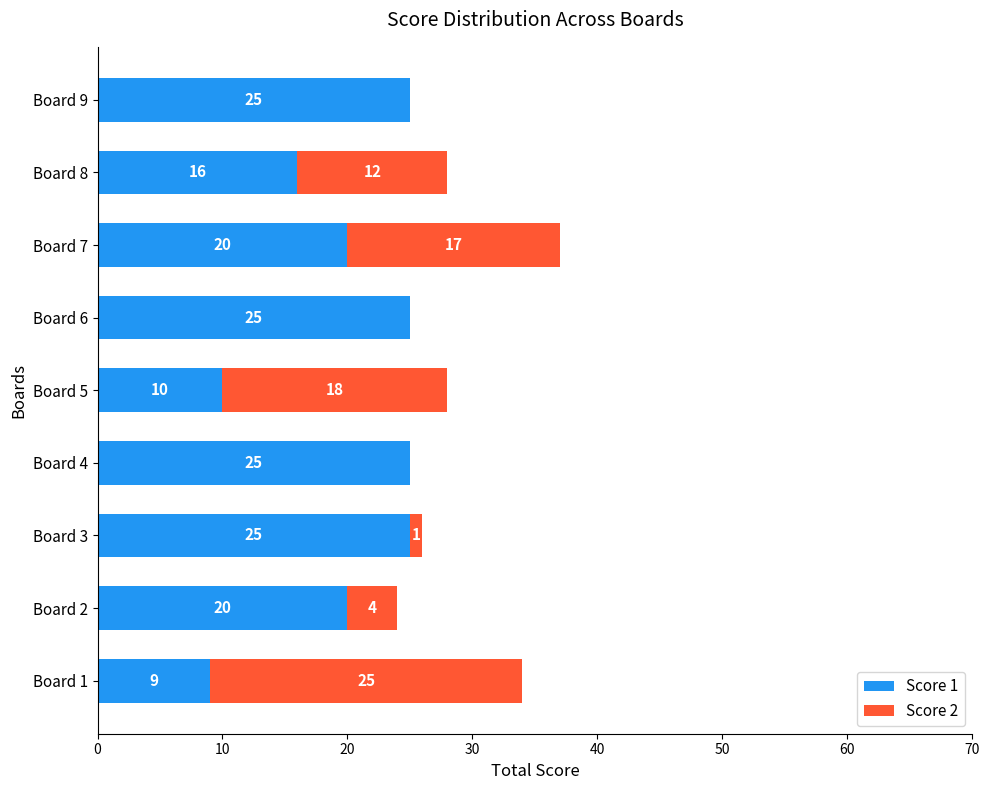

At which category is the sum across all series the highest?

Board 7